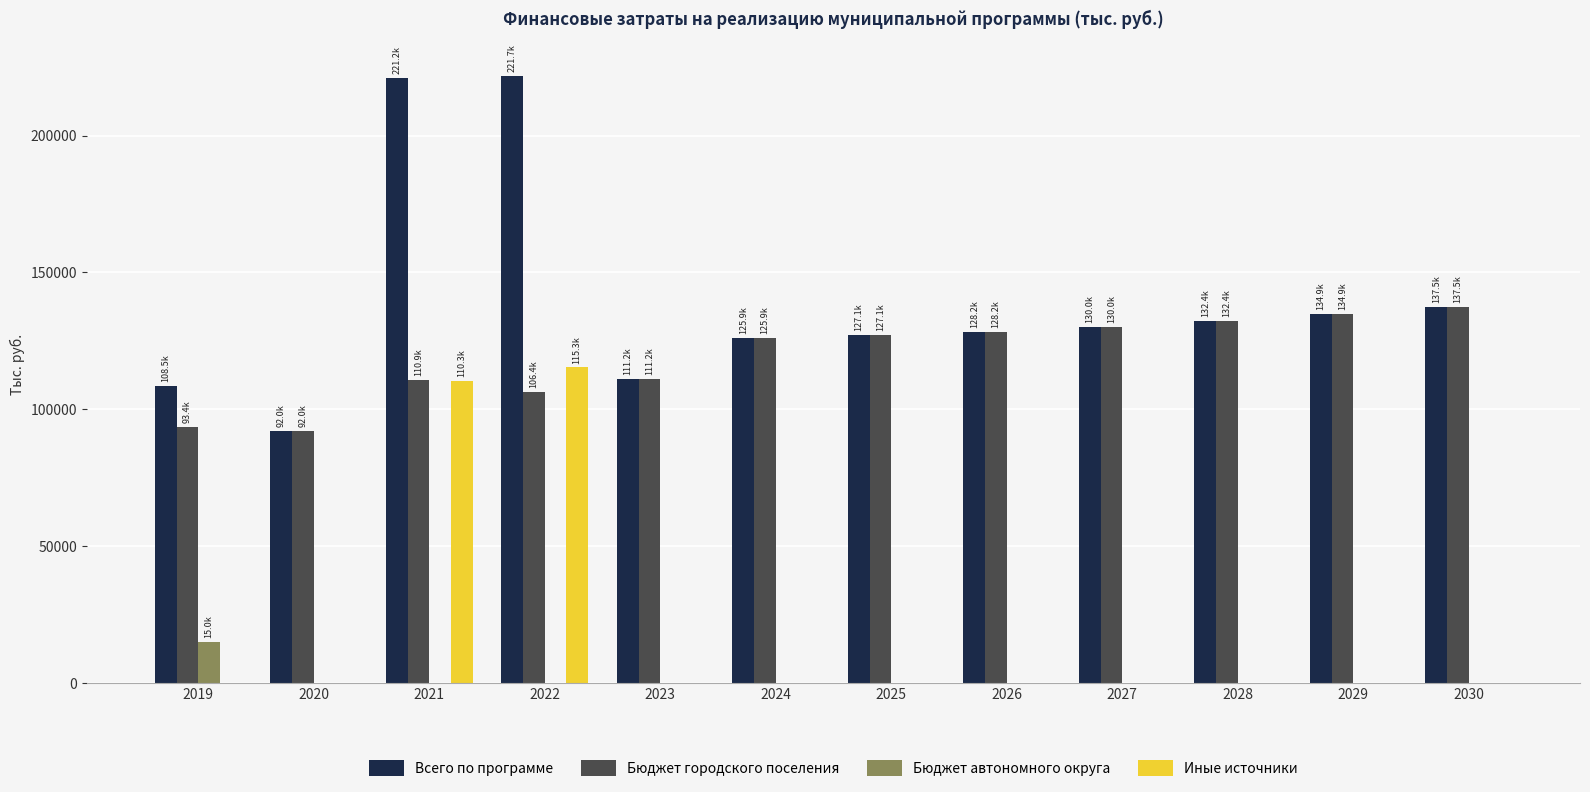

Which category has the highest value in the Иные источники series?

2022